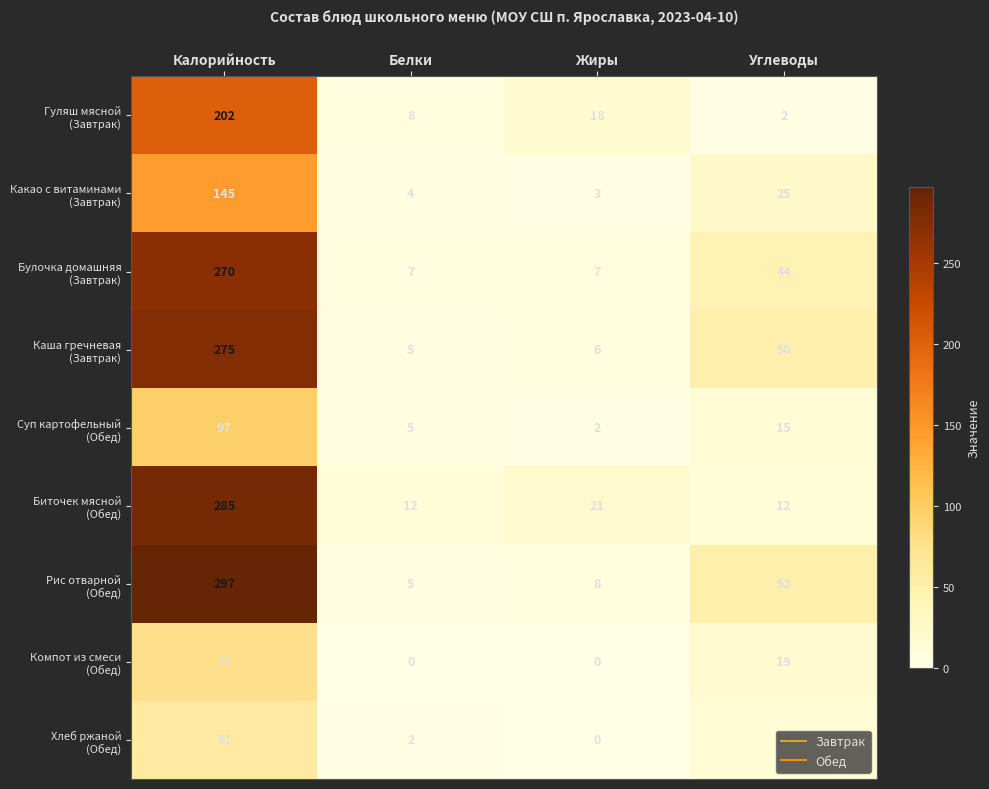

At which category is the sum across all series the highest?

Калорийность